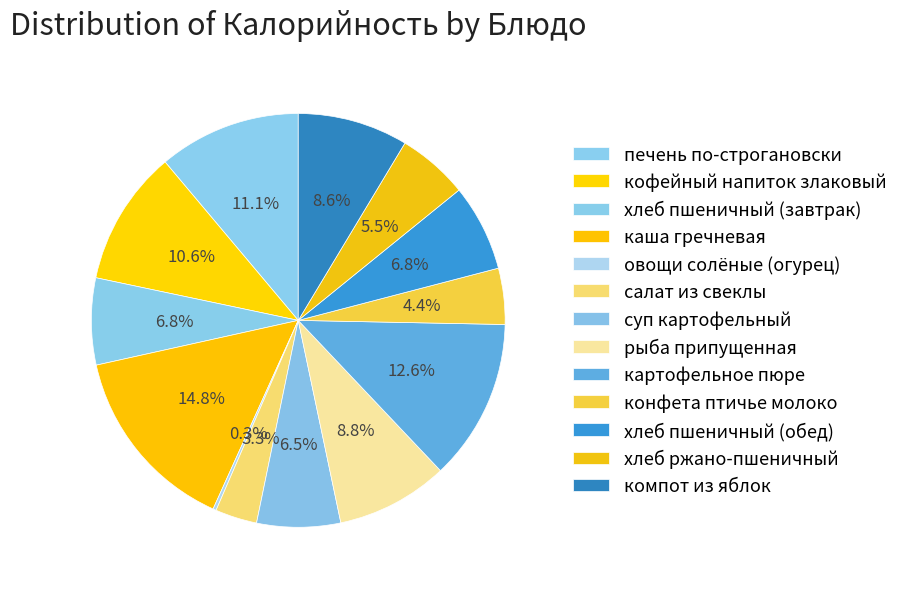

Rank the categories by value from lowest to highest.

овощи солёные (огурец), салат из свеклы, конфета птичье молоко, хлеб ржано-пшеничный, суп картофельный, хлеб пшеничный (завтрак), хлеб пшеничный (обед), компот из яблок, рыба припущенная, кофейный напиток злаковый, печень по-строгановски, картофельное пюре, каша гречневая